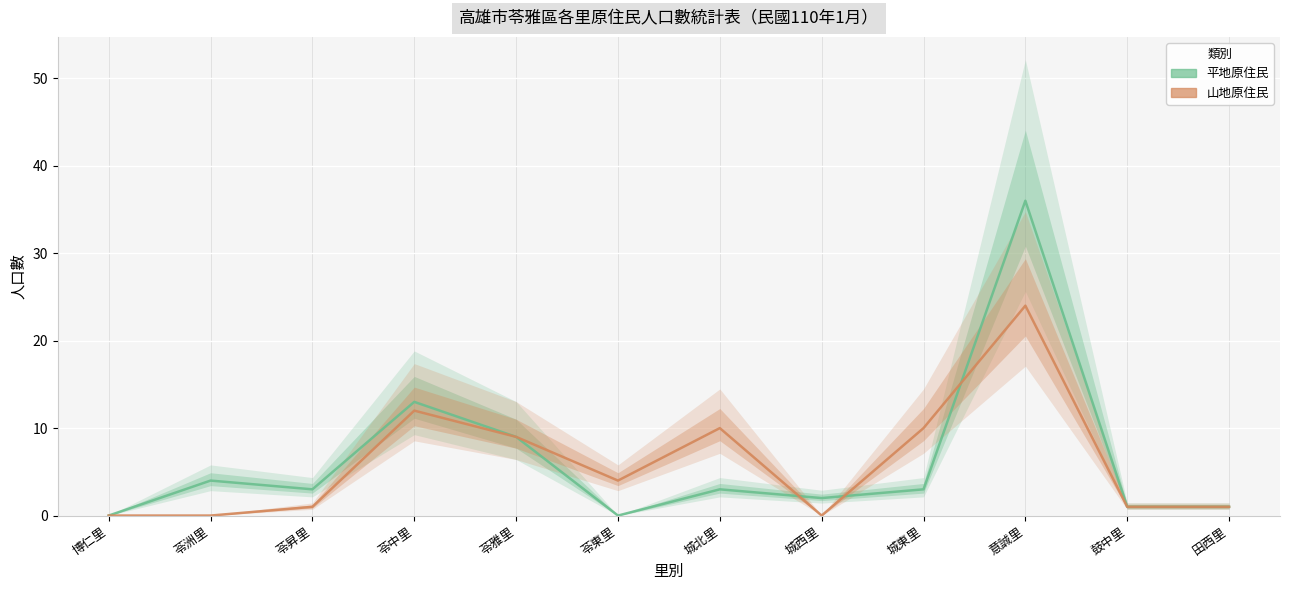

What value does the 平地 series have at 苓洲里?

4